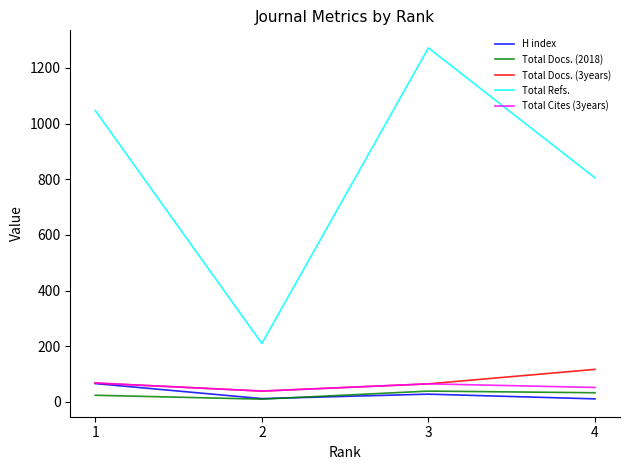

In Total Cites (3years), how many points are lower than both neighbors (excluding endpoints)?

1